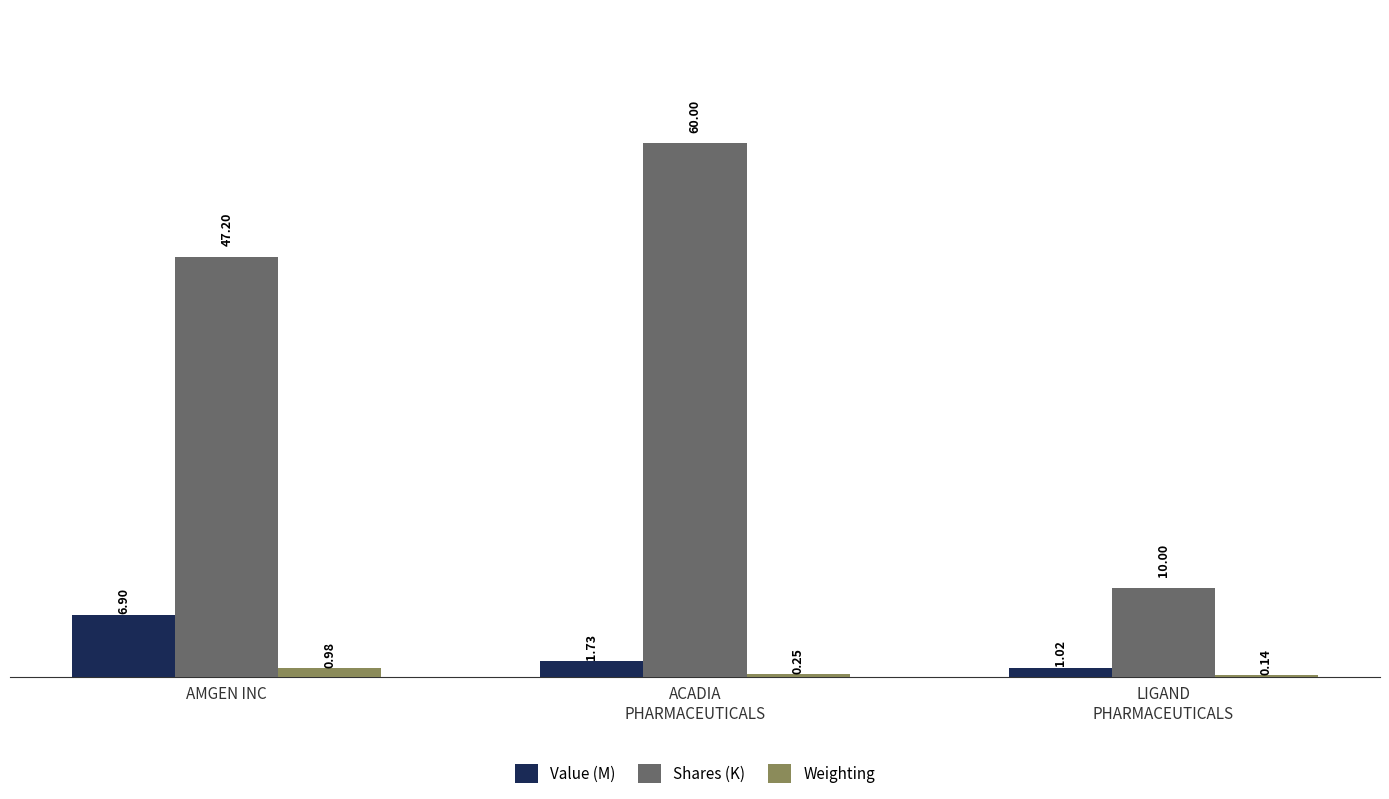

Which series has the largest range (max minus min)?

Shares (K)